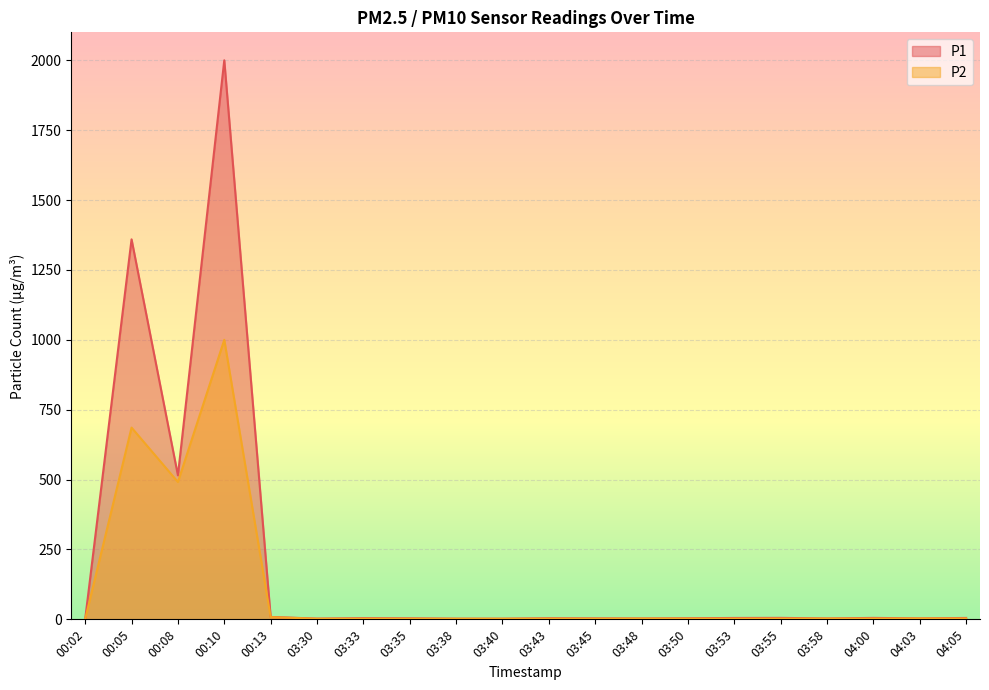

Between 04:03 and 04:00, which is larger?

04:00